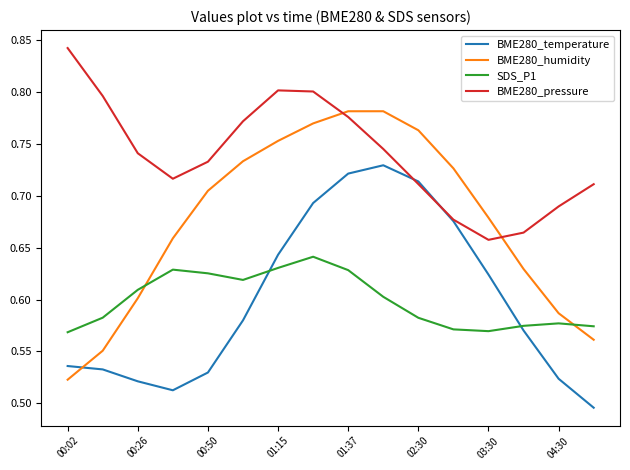

True or false: BME280_pressure and SDS_P1 intersect in this chart.

False